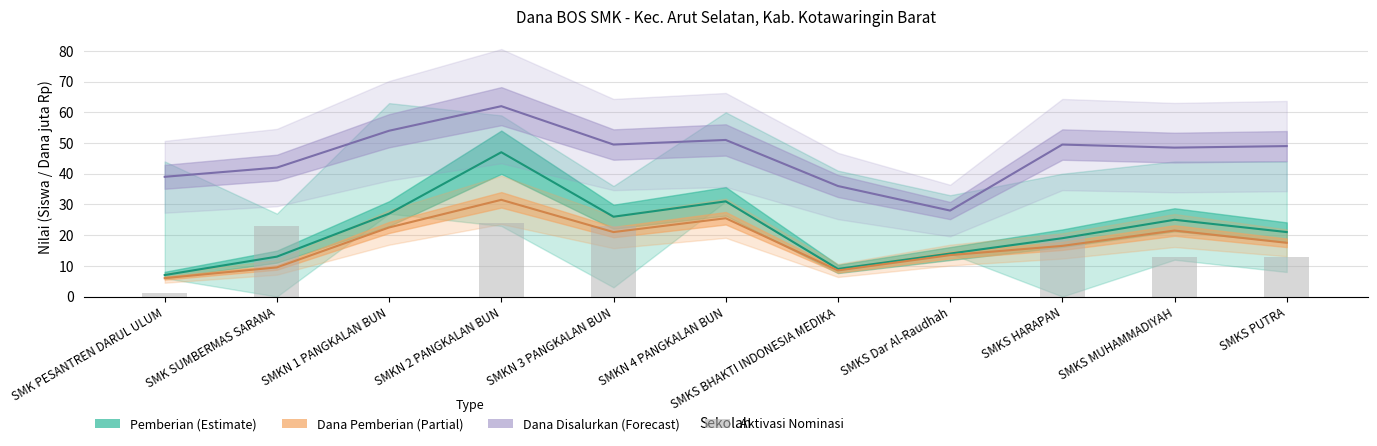

What is the value of the Dana Disalurkan (juta) bar at the 7th from the left?

36.0